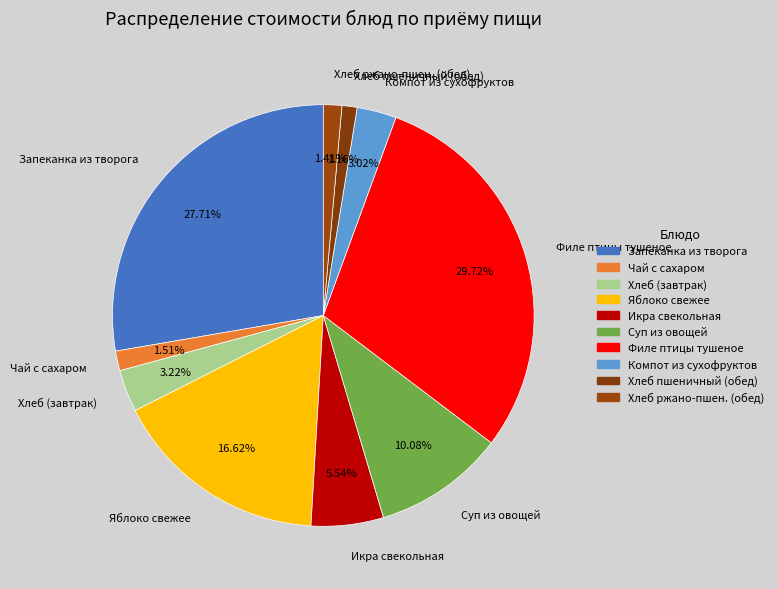

Combined, do Яблоко свежее and Хлеб (завтрак) account for over 50%?

No